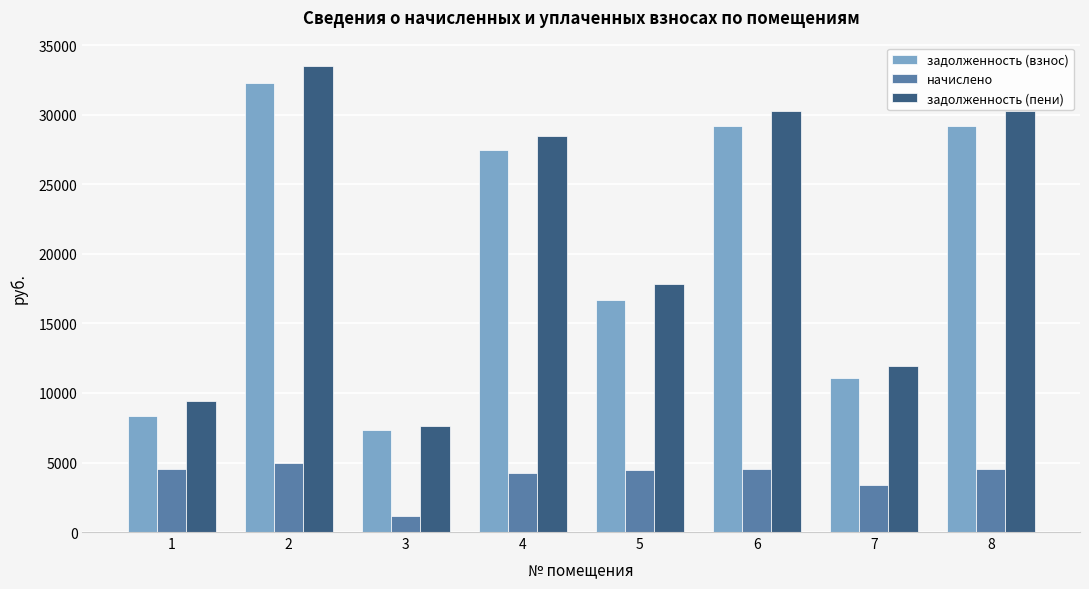

Which series changed the most between 2 and 7?

задолженность (пени)